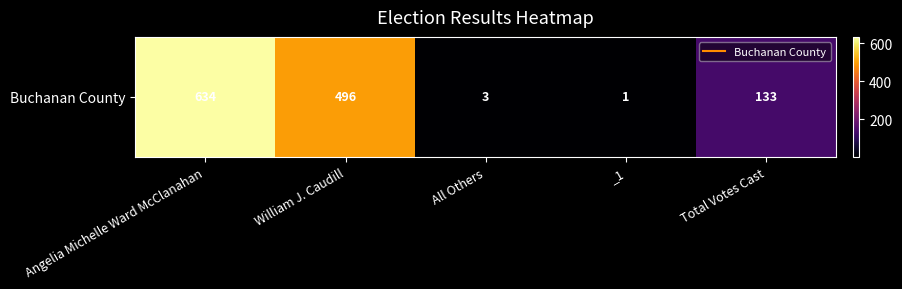

Reading right to left, transcribe all the data shown in this chart.

Total Votes Cast=133	_1=1	All Others=3	William J. Caudill=496	Angelia Michelle Ward McClanahan=634